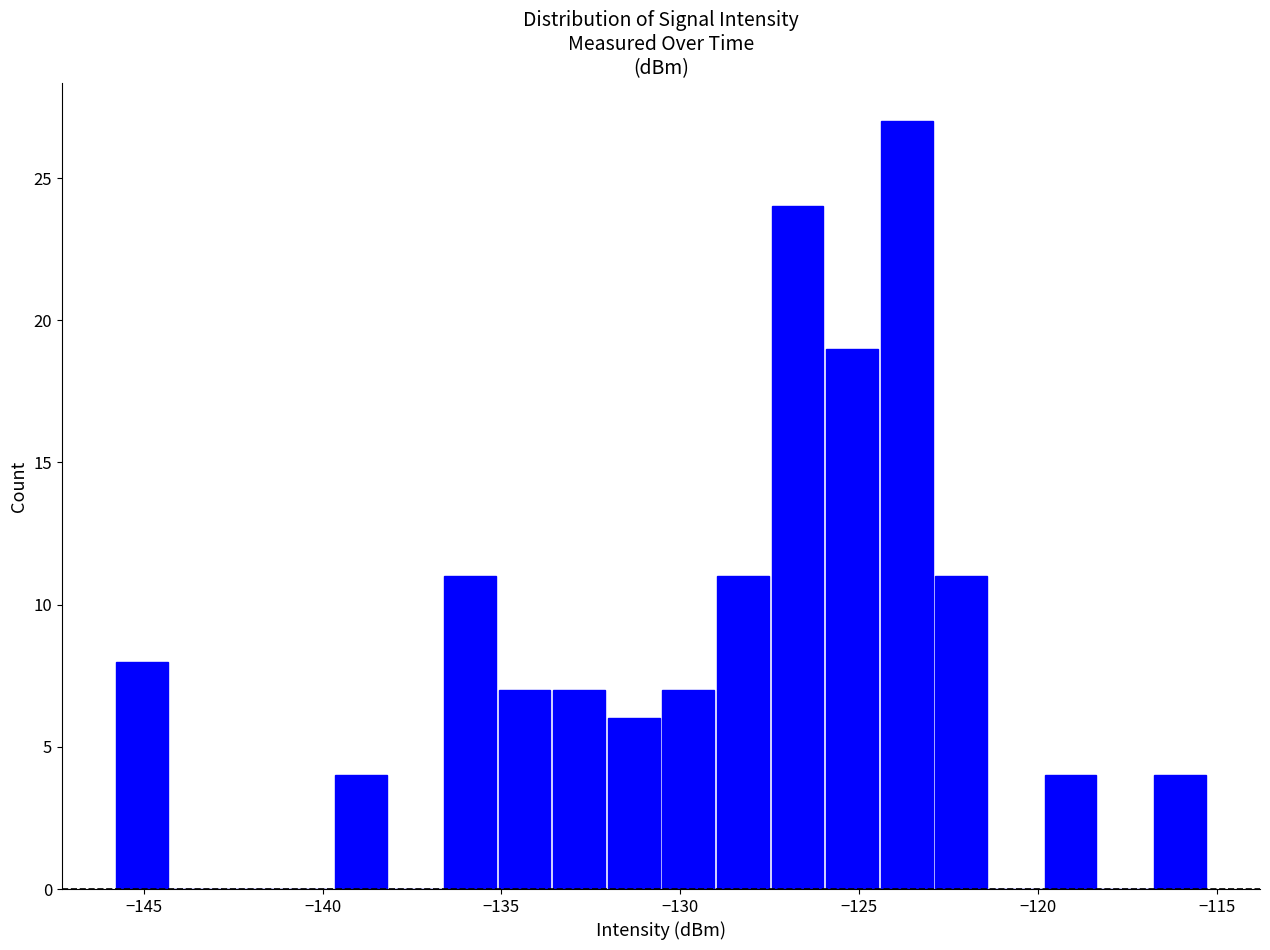

Around what value on the x-axis is the tallest bar? Give the approximate position of its centre, as read against the axis.

-123.5